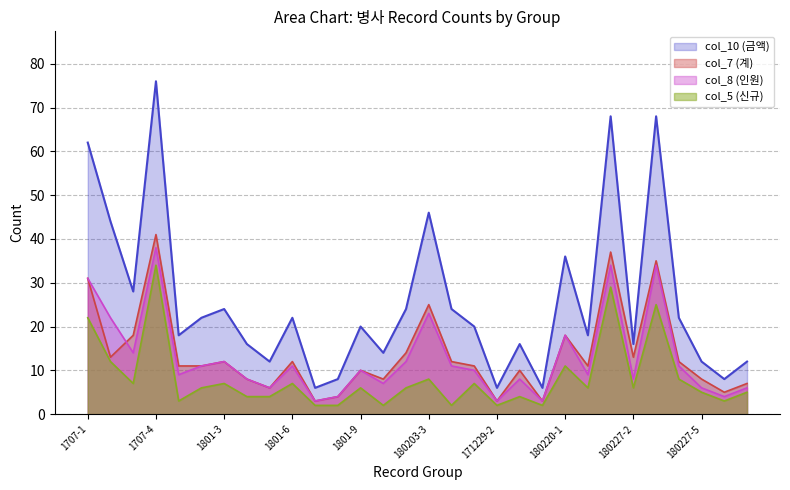

What is the value of the col_5 (신규) point at the 20th from the left?

4